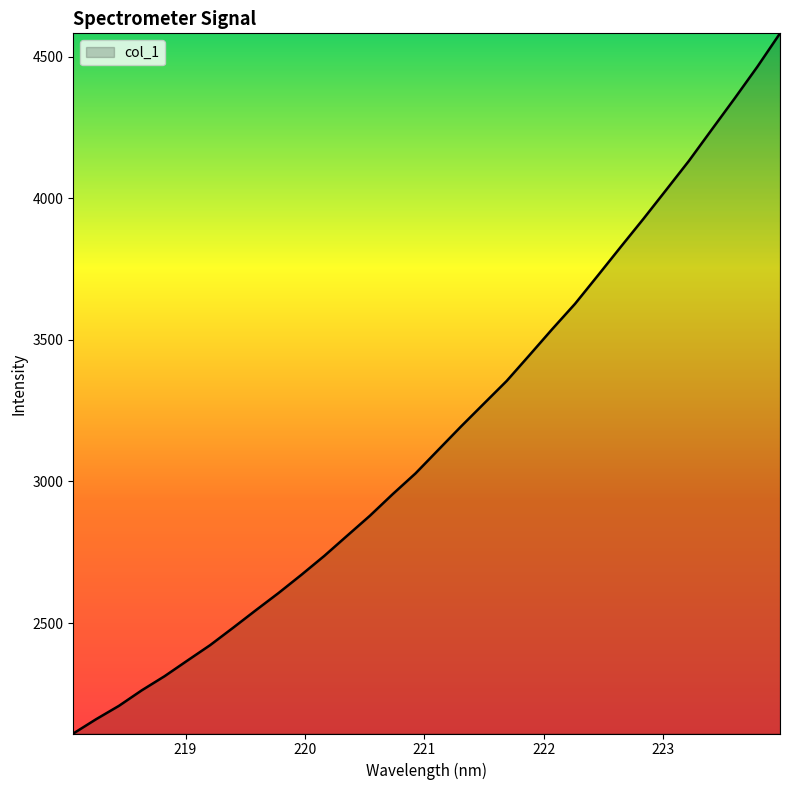

What is the minimum value shown in the chart?

2109.9